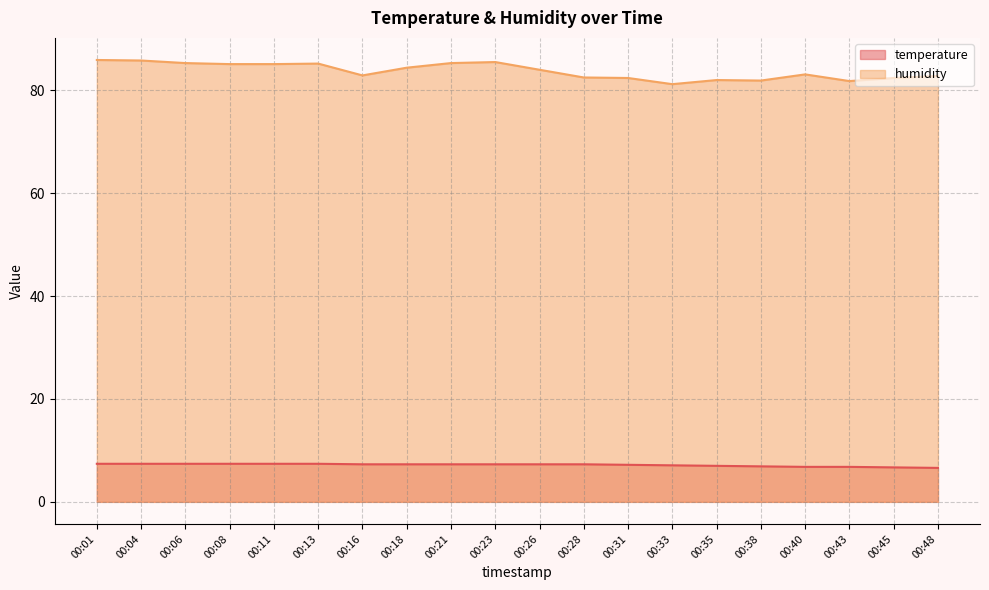

Which category has the highest value across all series?

00:01